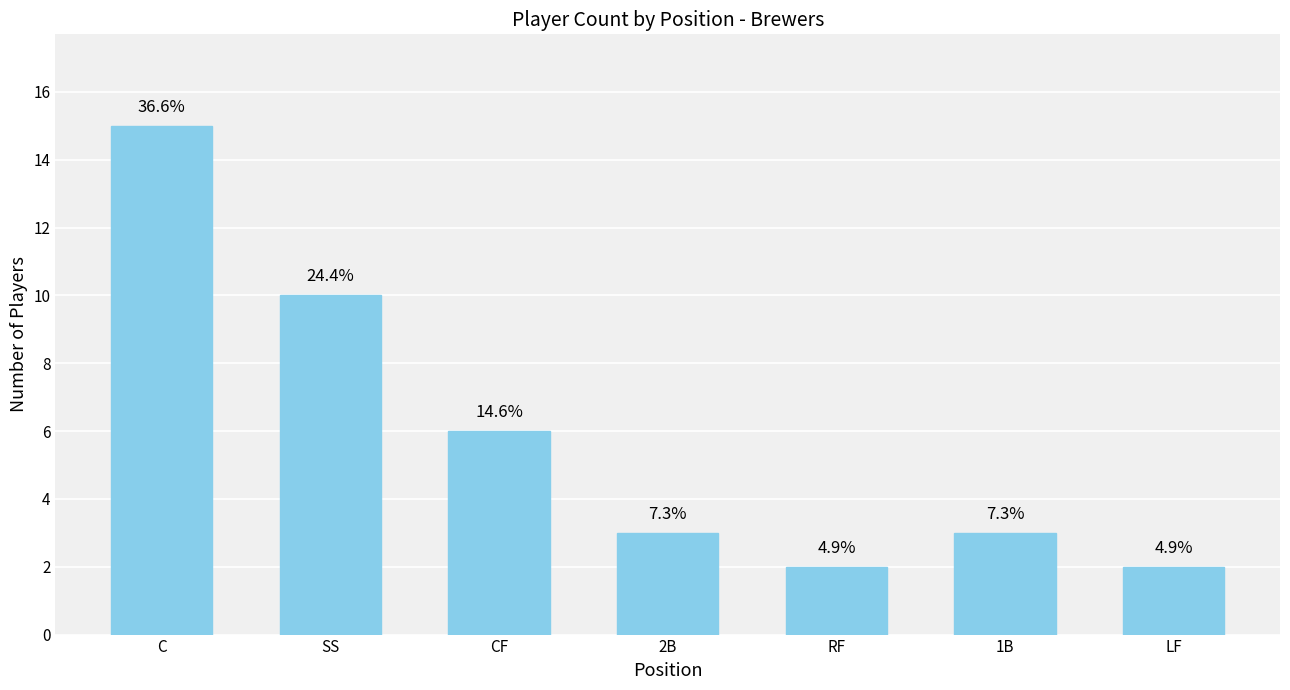

Rank the categories by value from lowest to highest.

RF, LF, 2B, 1B, CF, SS, C